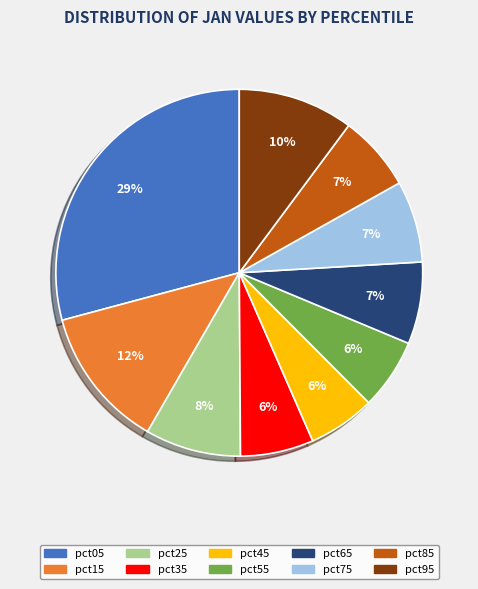

Do pct25 and pct15 together represent more than half of the pie?

No